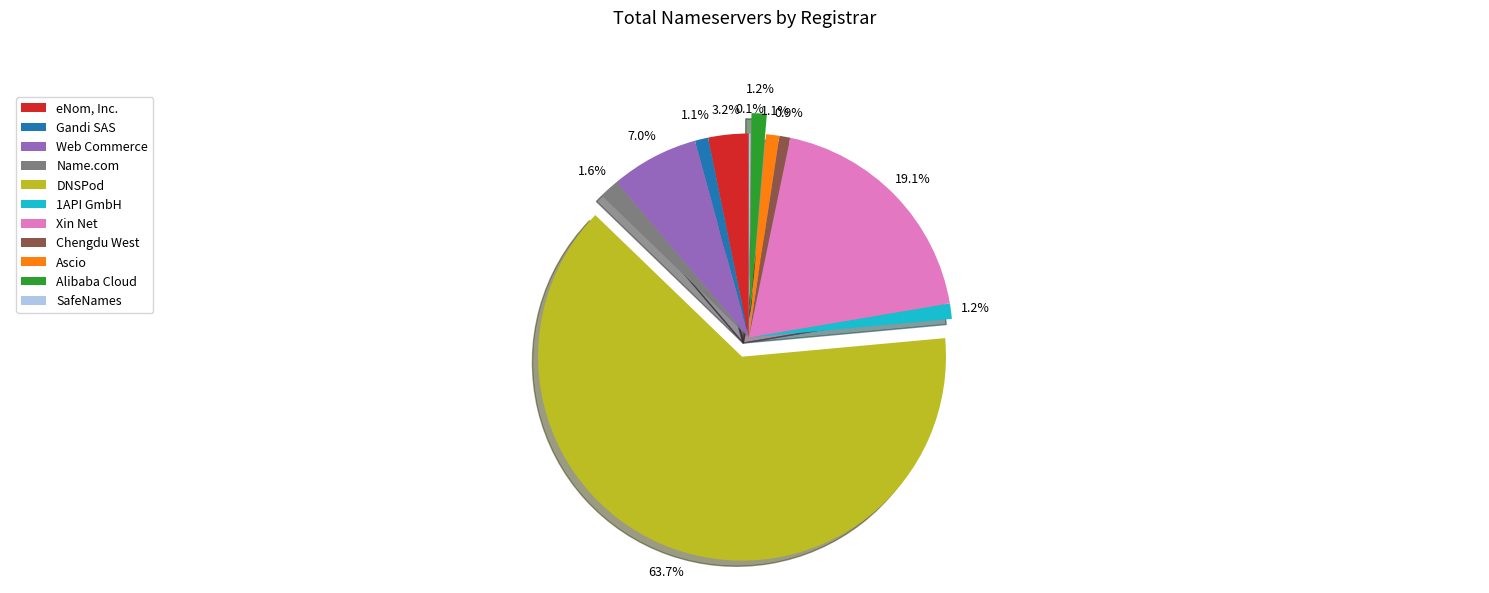

What percentage is NOT represented by eNom, Inc.?

96.8%